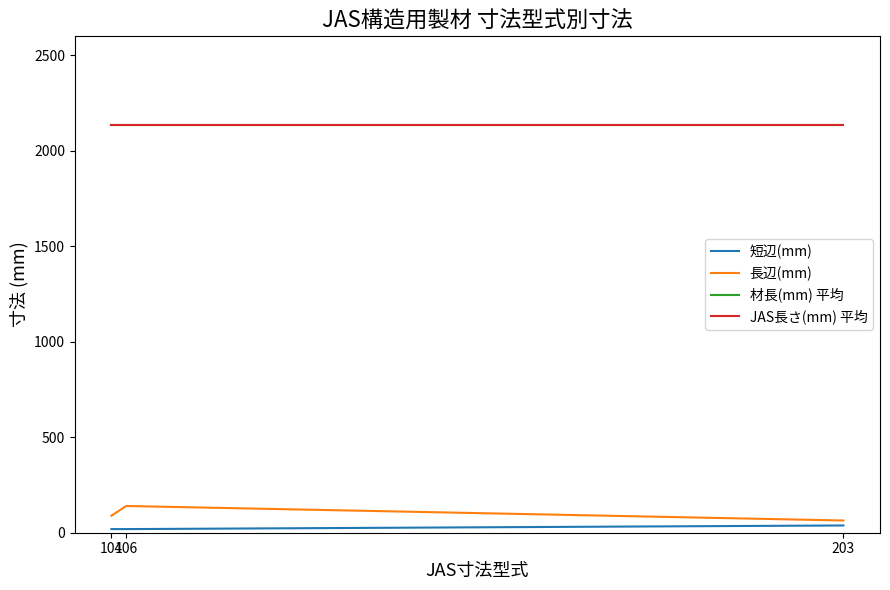

The 長辺(mm) series shows 64.0 at 203. True or false?

True